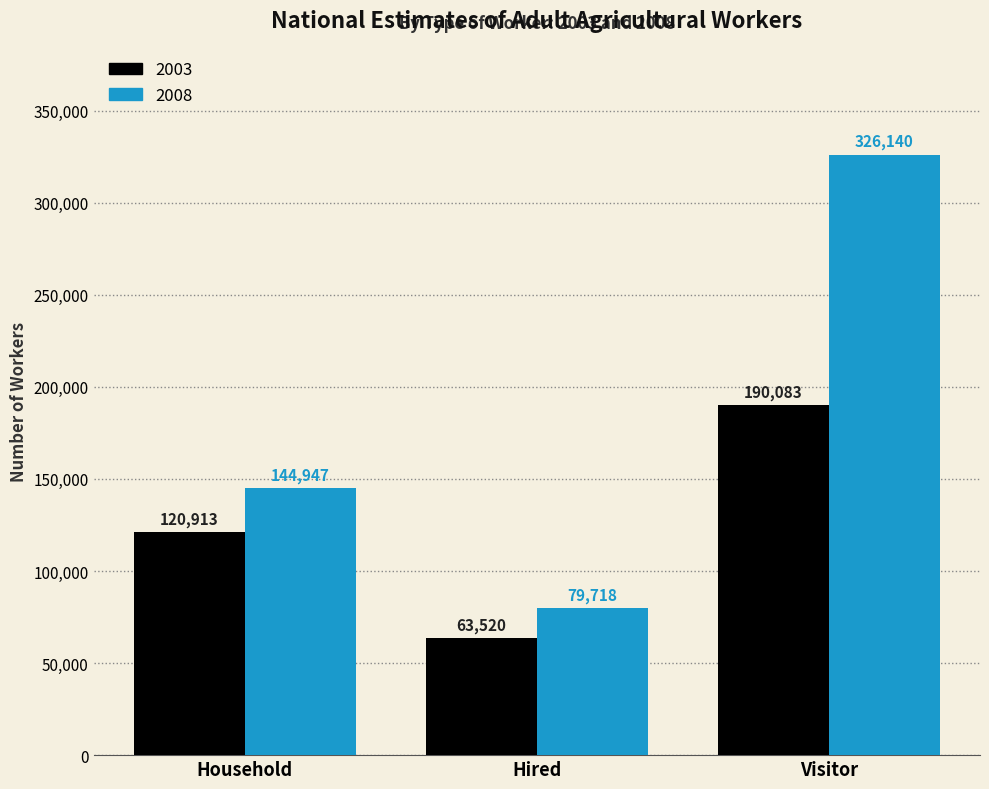

Rank the categories by 2008 value from lowest to highest.

Hired, Household, Visitor